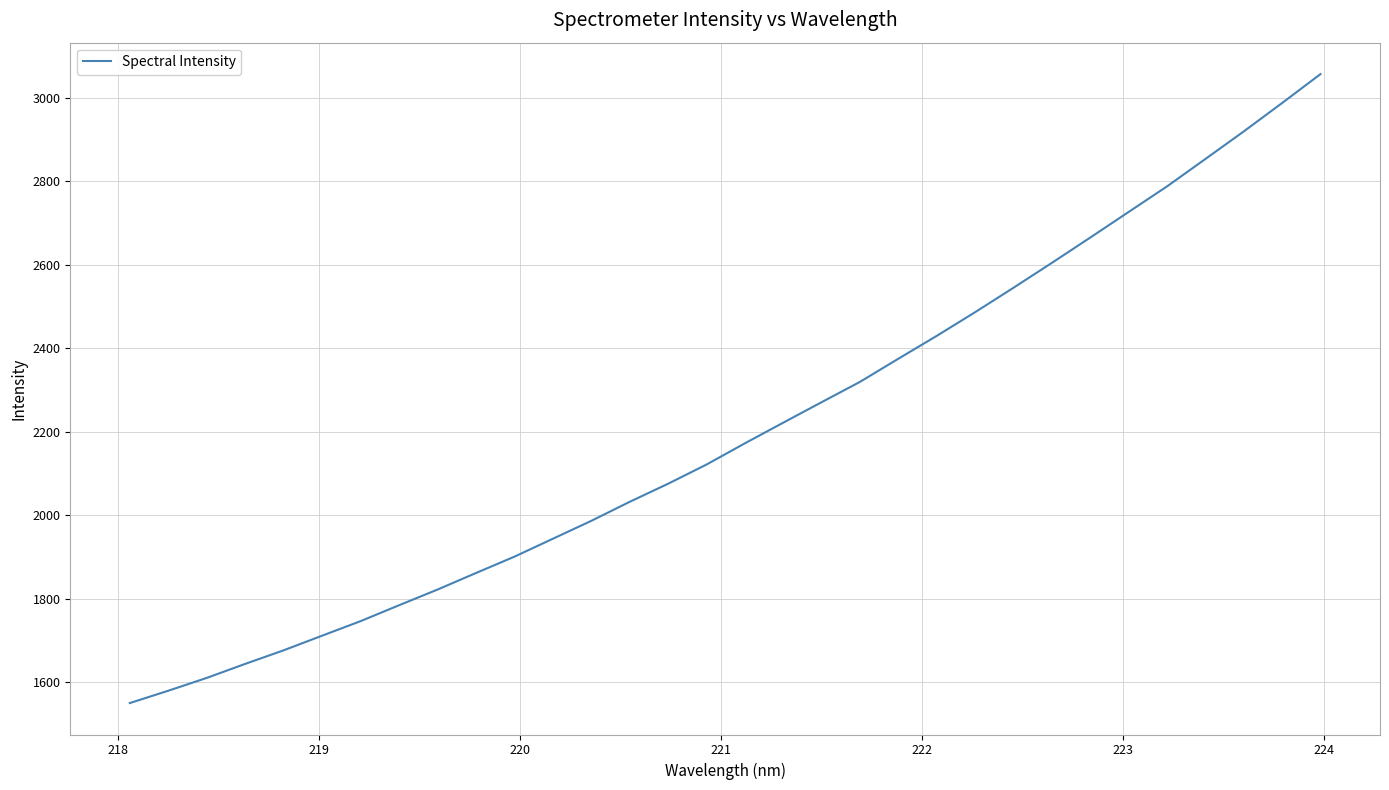

True or false: the data has more than 0 interior local peaks.

False